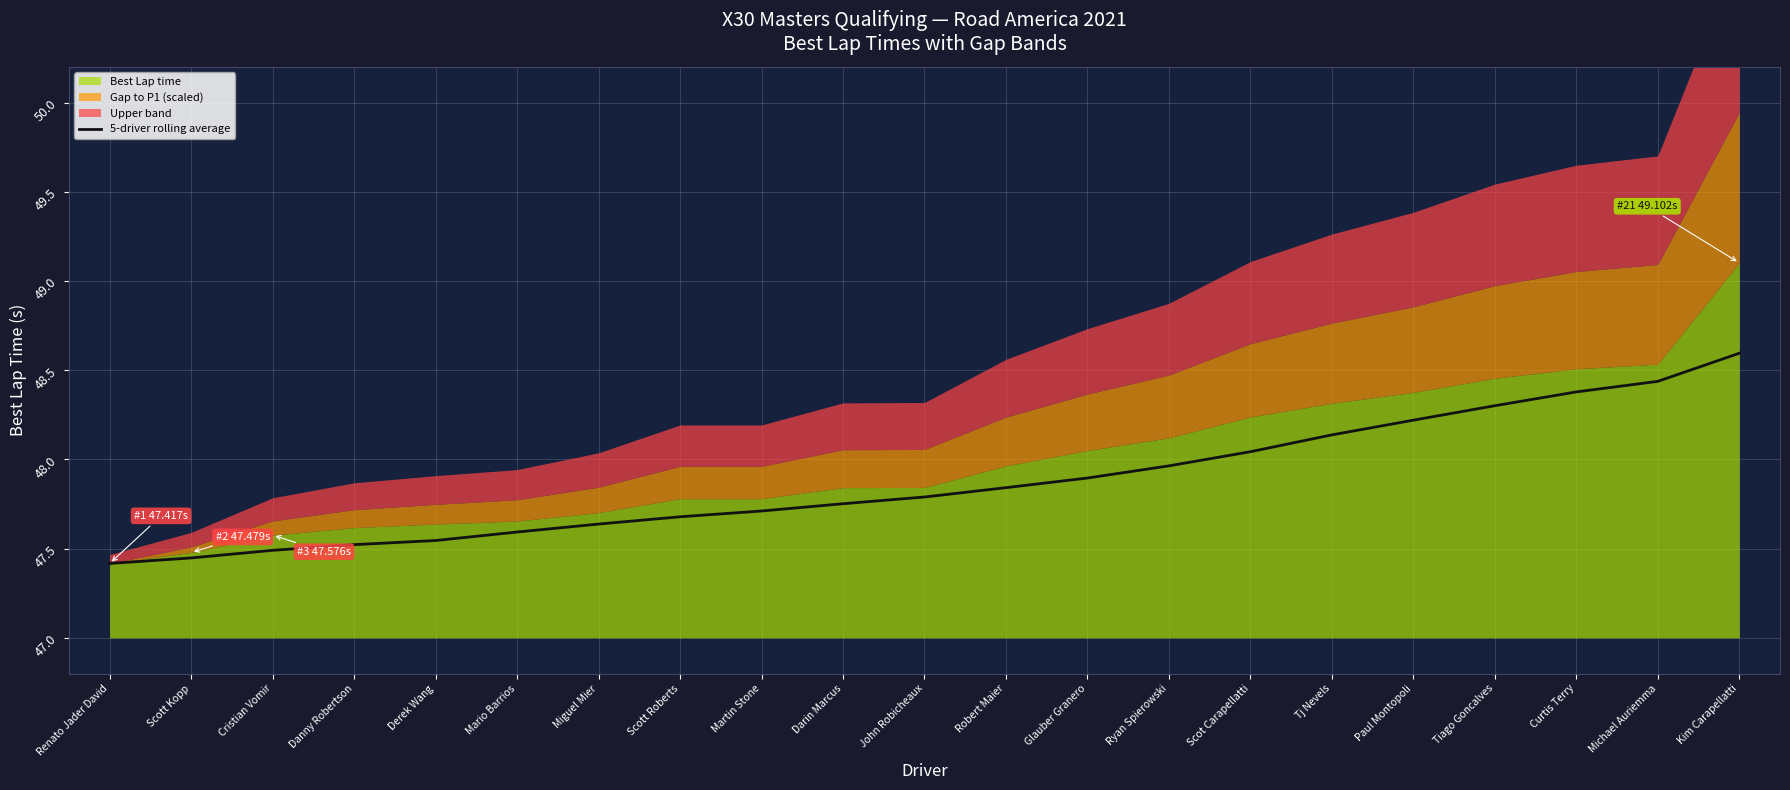

Reading left to right, what are all the values shown in this chart?

47.4	47.4	47.5	47.5	47.5	47.6	47.6	47.7	47.7	47.8	47.8	47.8	47.9	48.0	48.0	48.1	48.2	48.3	48.4	48.4	48.6